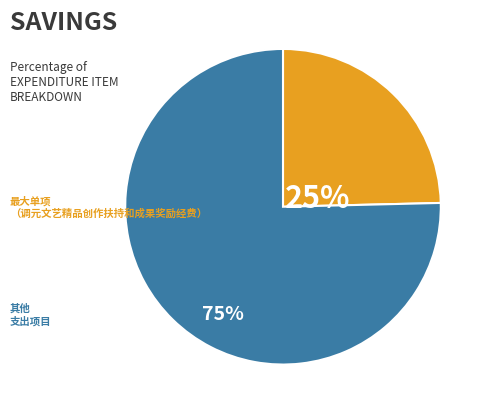

Is there any slice that represents more than half of the pie?

Yes